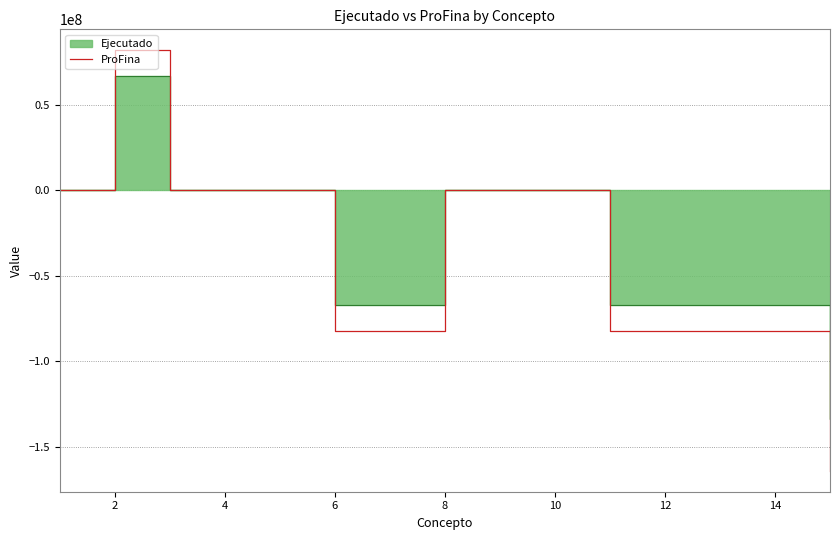

What is the smallest value displayed?

-163978219.5